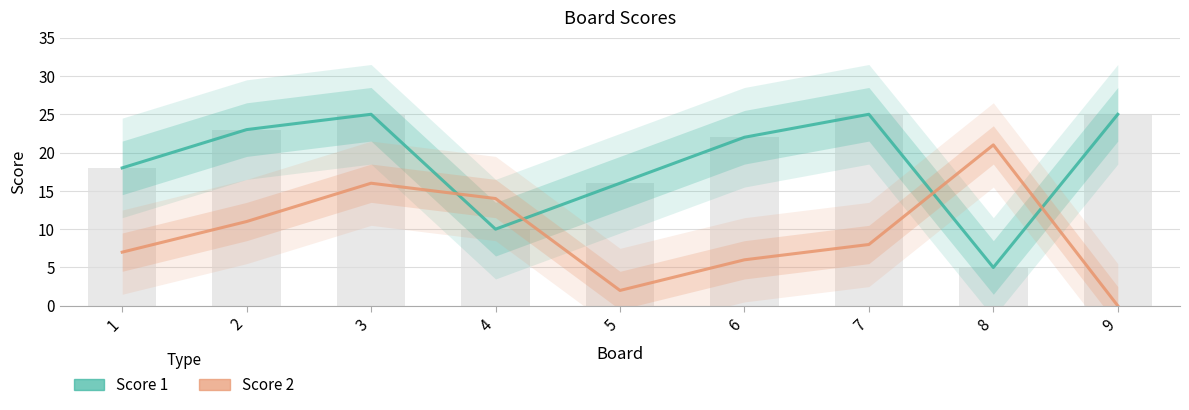

What is the difference between the maximum and second lowest values in the Score 2 series?

19